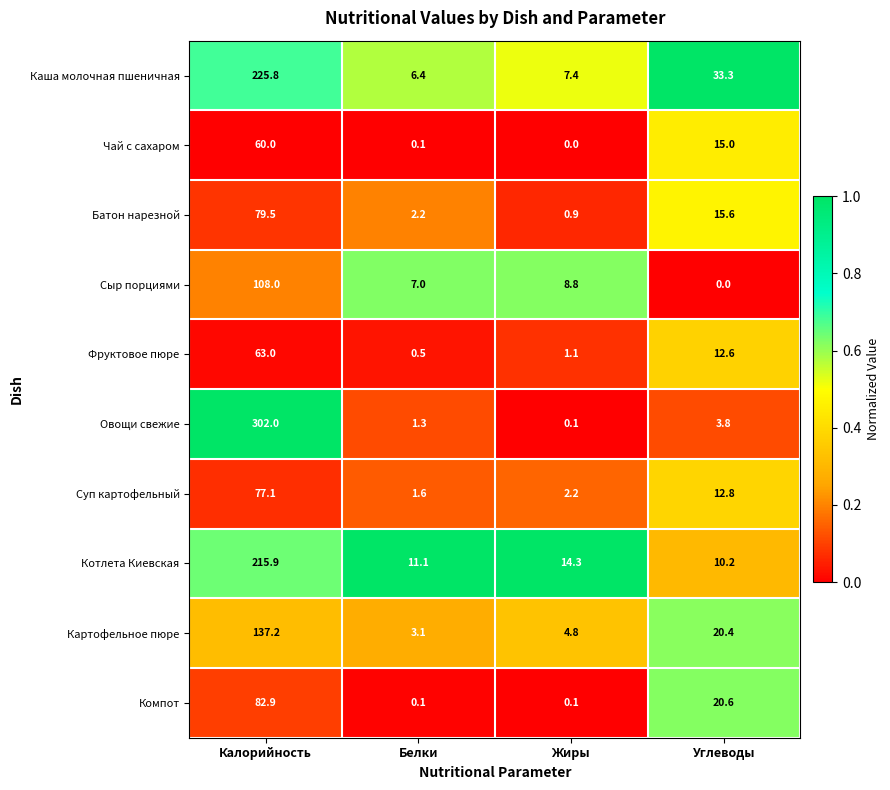

What is the difference between the Сыр порциями values at Жиры and Калорийность?

99.2